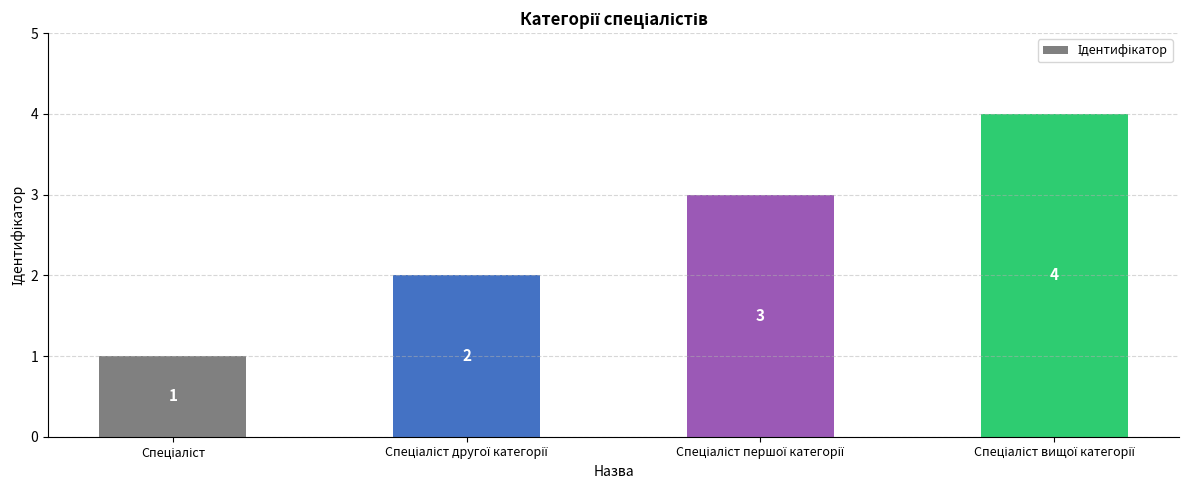

What is the sum of all values?

10